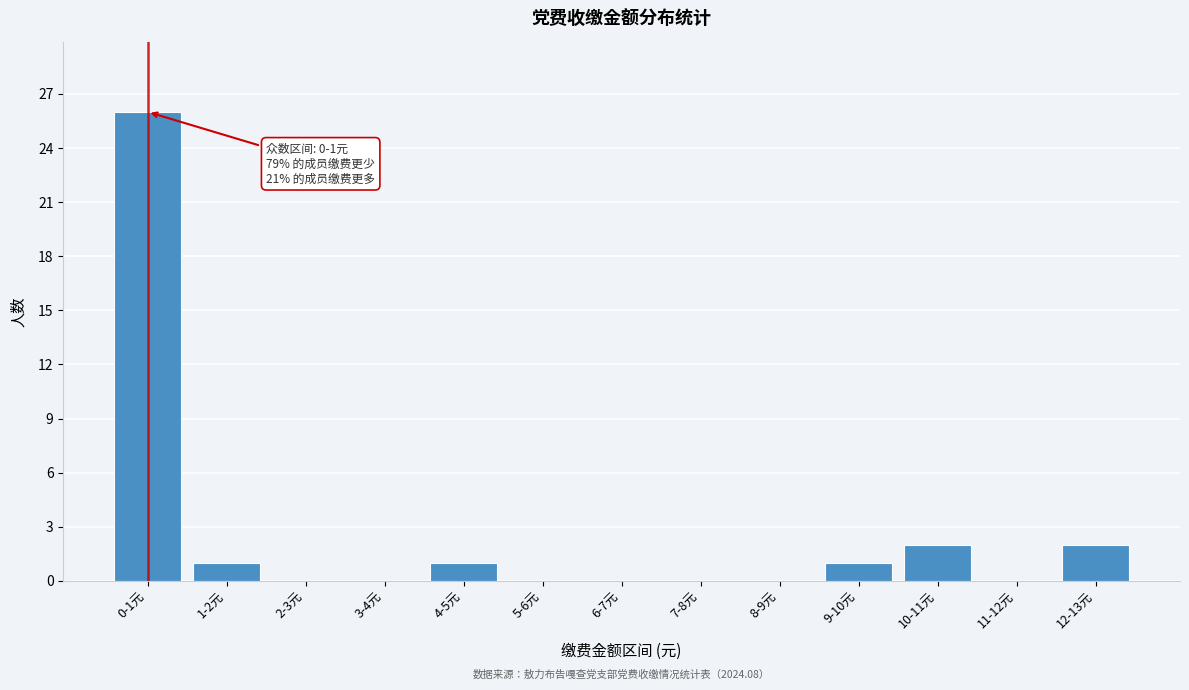

Reading left to right, transcribe all the data shown in this chart.

0-1元=26	1-2元=1	2-3元=0	3-4元=0	4-5元=1	5-6元=0	6-7元=0	7-8元=0	8-9元=0	9-10元=1	10-11元=2	11-12元=0	12-13元=2